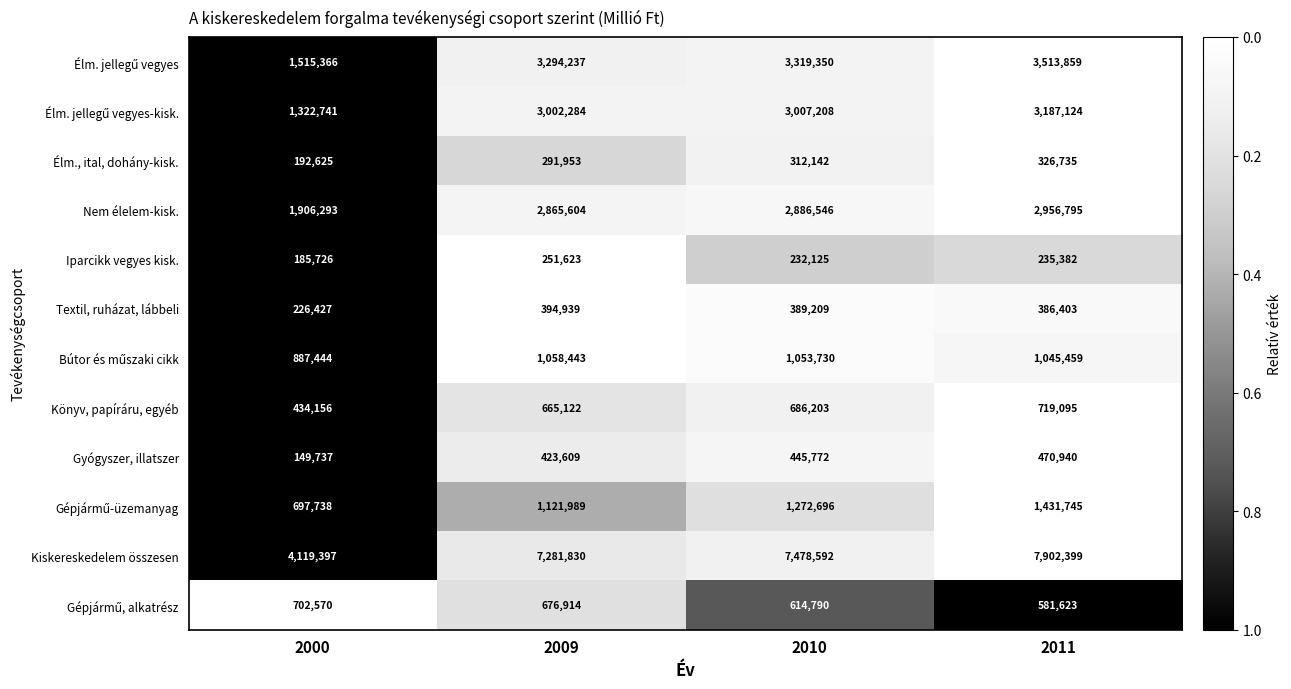

What is the sum of all Nem élelem-kisk. values?

10615238